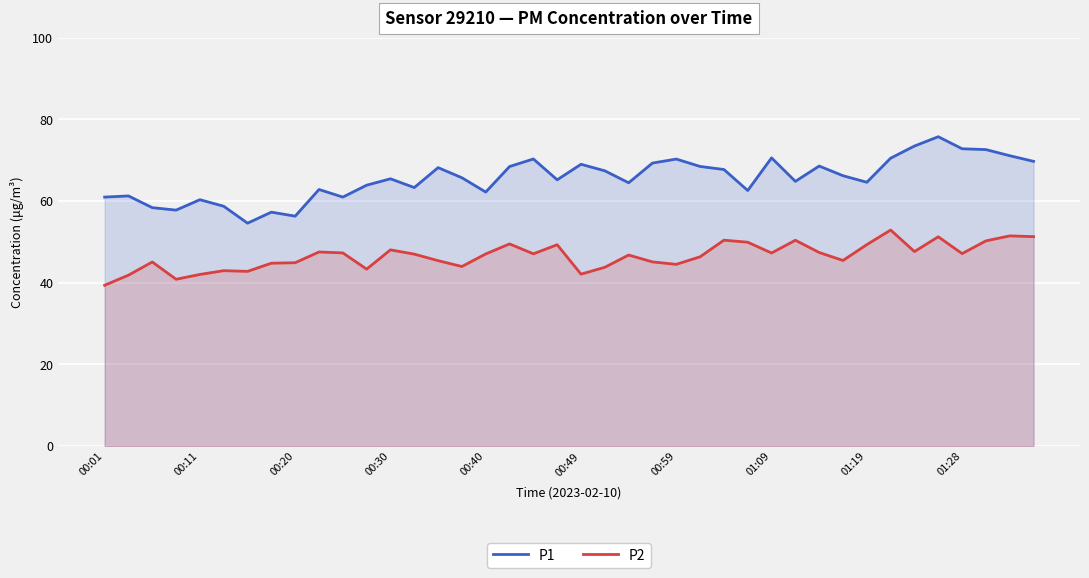

At 11, list the series in order from largest to smallest.

P1, P2